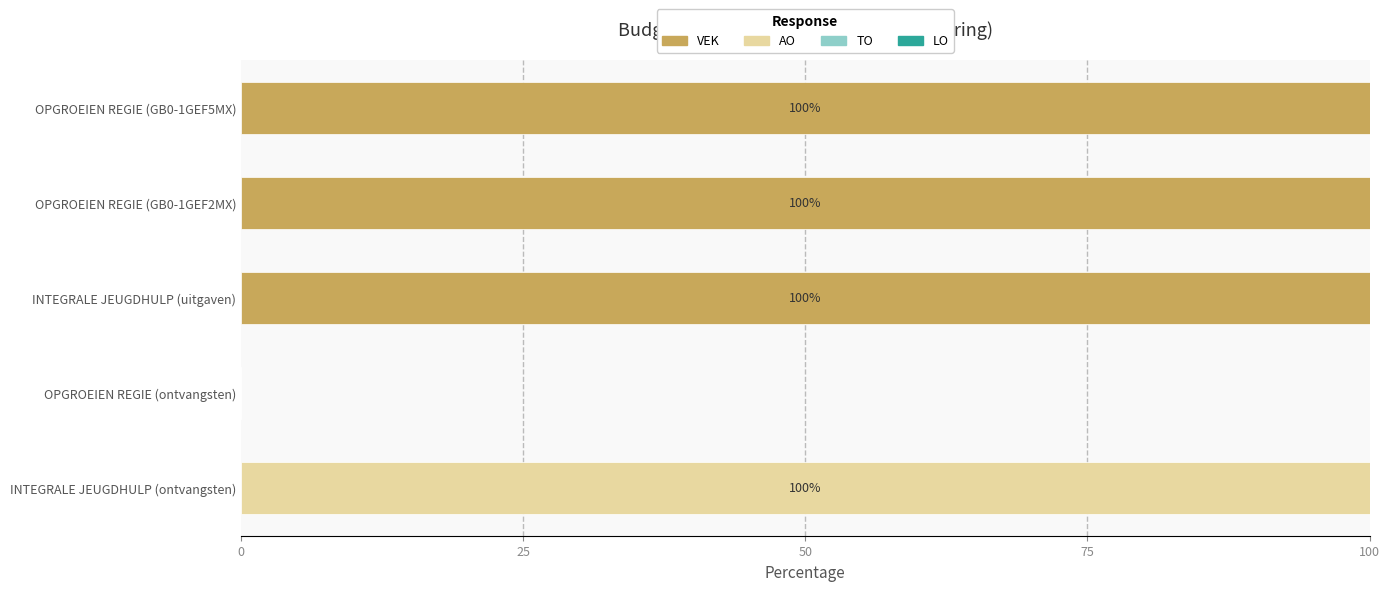

What is the total value across all series at INTEGRALE JEUGDHULP (uitgaven)?

100